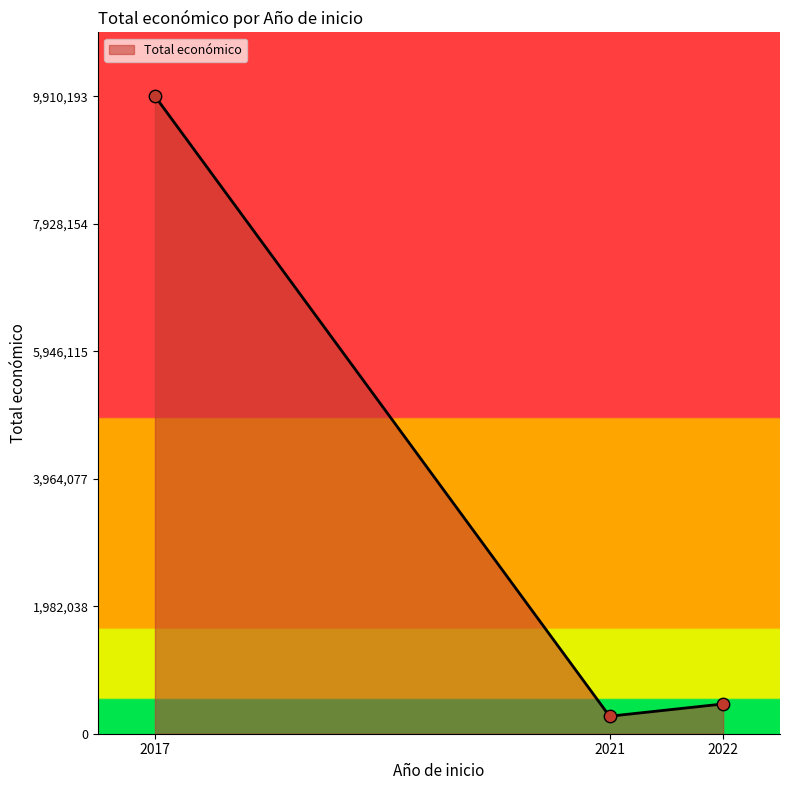

Which has a higher value, 2022 or 2017?

2017